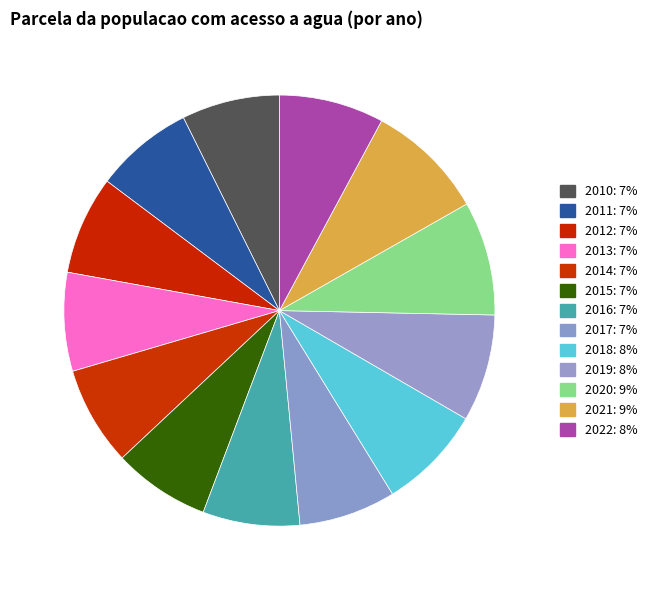

True or false: 2018 accounts for 1% of the total.

False